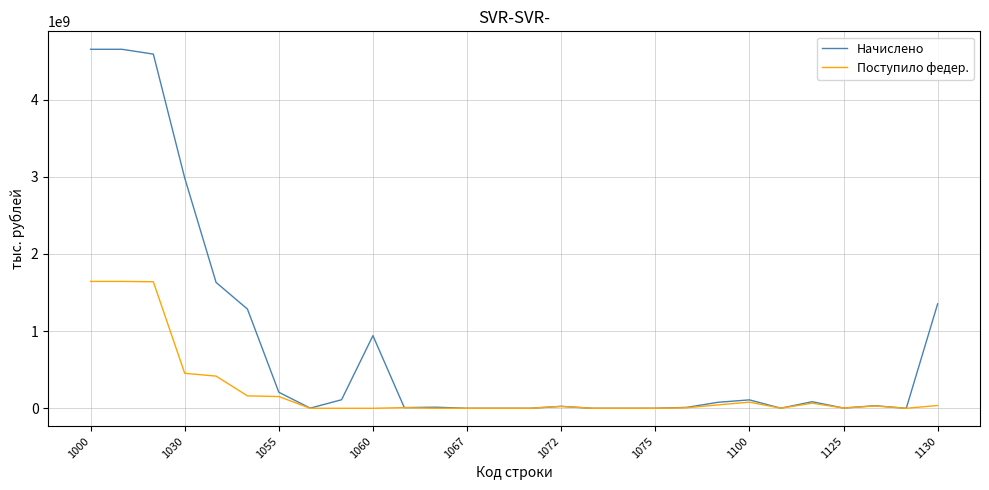

Does the chart display data point markers on the line(s)?

No